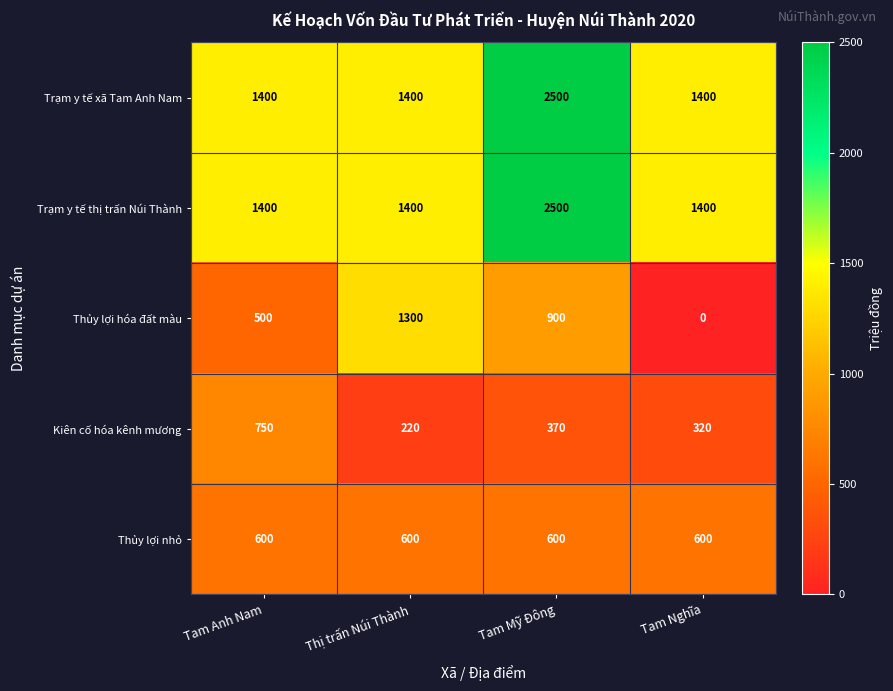

Count the Trạm y tế thị trấn Núi Thành values in the range 1400 to 2500.

4